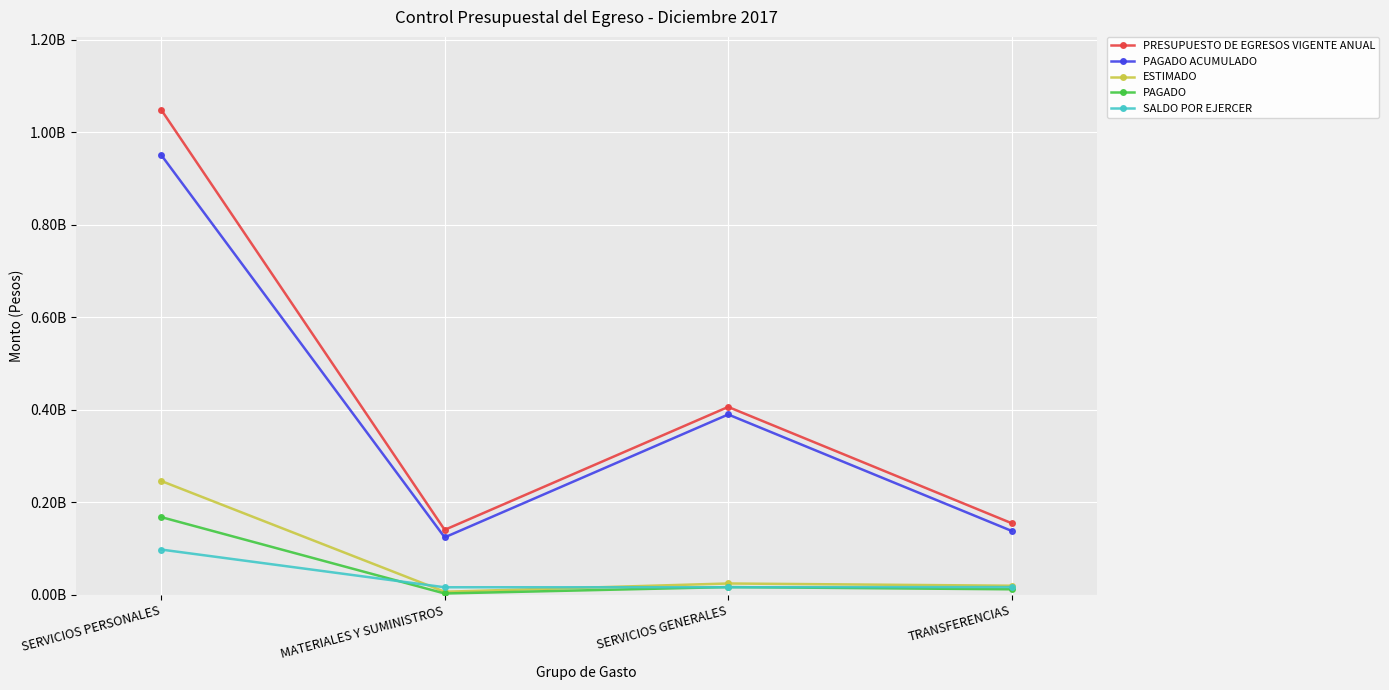

At which label does PRESUPUESTO DE EGRESOS VIGENTE ANUAL first exceed 406090398?

SERVICIOS PERSONALES